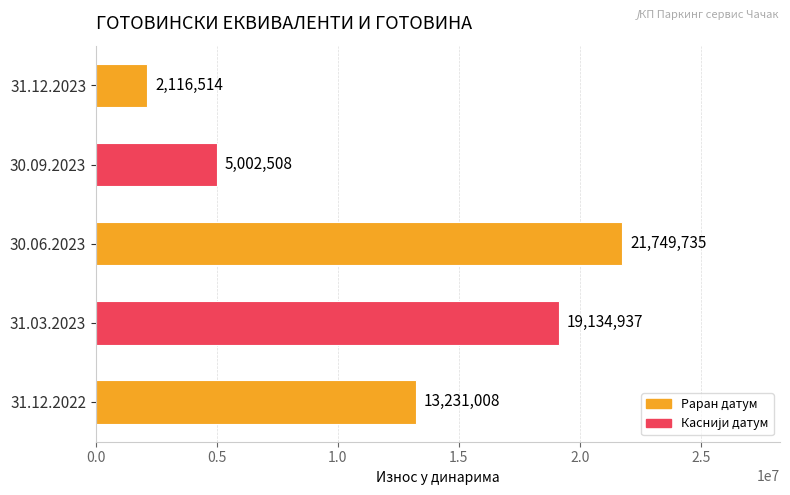

Reading bottom to top, list all the values displayed in this chart.

31.12.2022=13231008	31.03.2023=19134937	30.06.2023=21749735	30.09.2023=5002508	31.12.2023=2116514